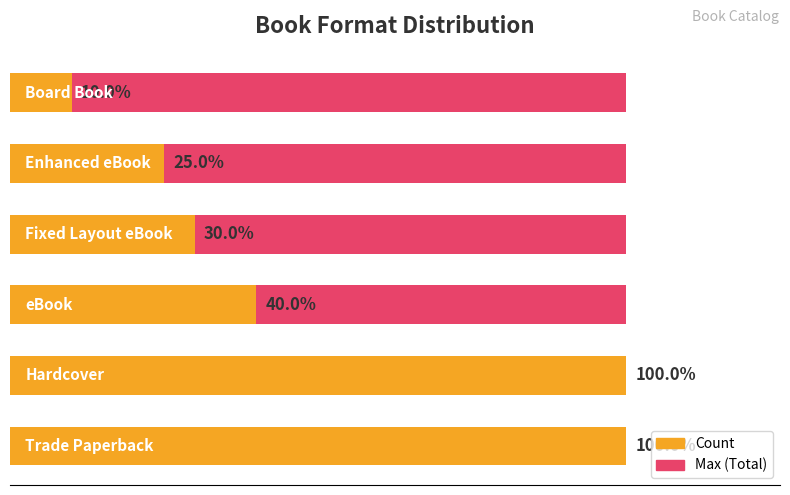

What is the sum of the Max (Total) values at 5 and 0?

1.1